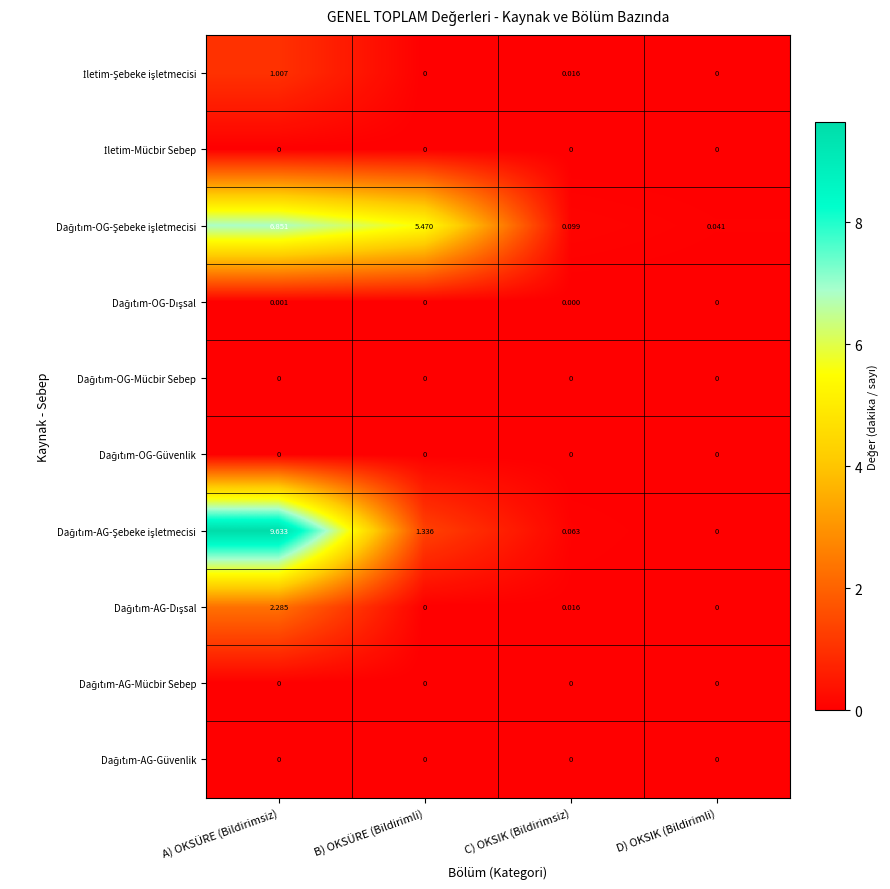

How many distinct data groups are displayed?

10